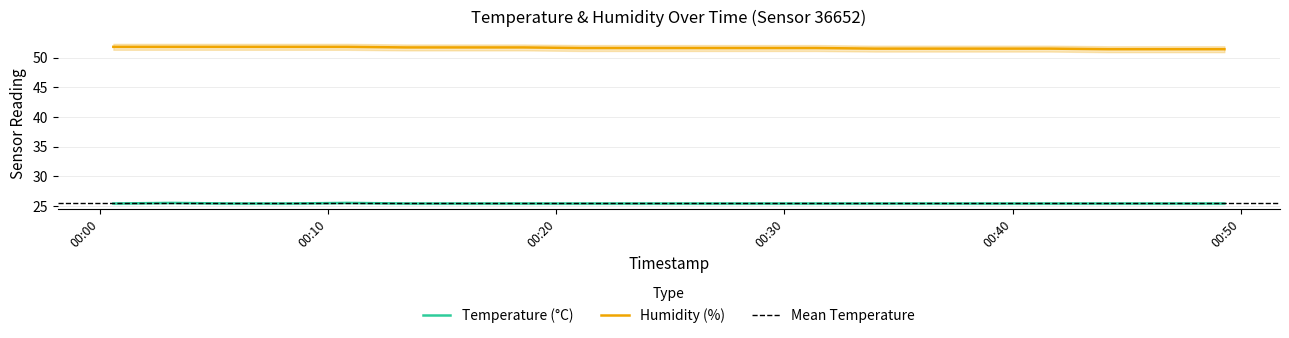

True or false: humidity and temperature cross at least once.

False